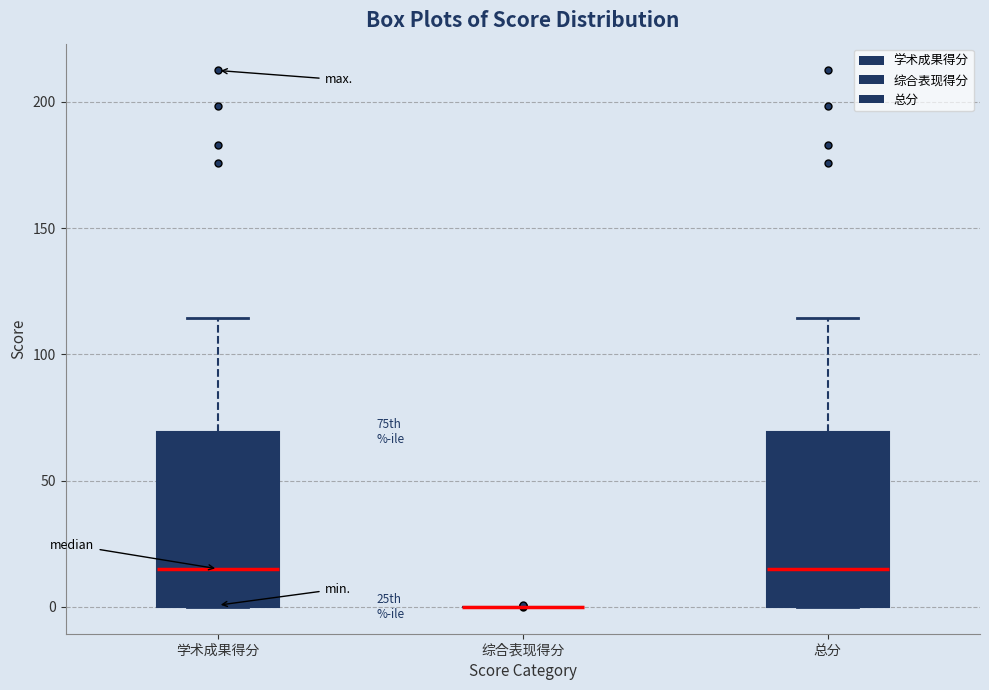

Reading left to right, read every box against the y-axis: the position of its median line, the range the box covers, and the ends of its whiskers. The values are not printed on the chart, so give them approximately, as read against the axis.

学术成果得分: median 15, box 0 to 70, whiskers 0 to 115
综合表现得分: box collapsed to a line at 0, whiskers 0 to 0
总分: median 15, box 0 to 70, whiskers 0 to 115